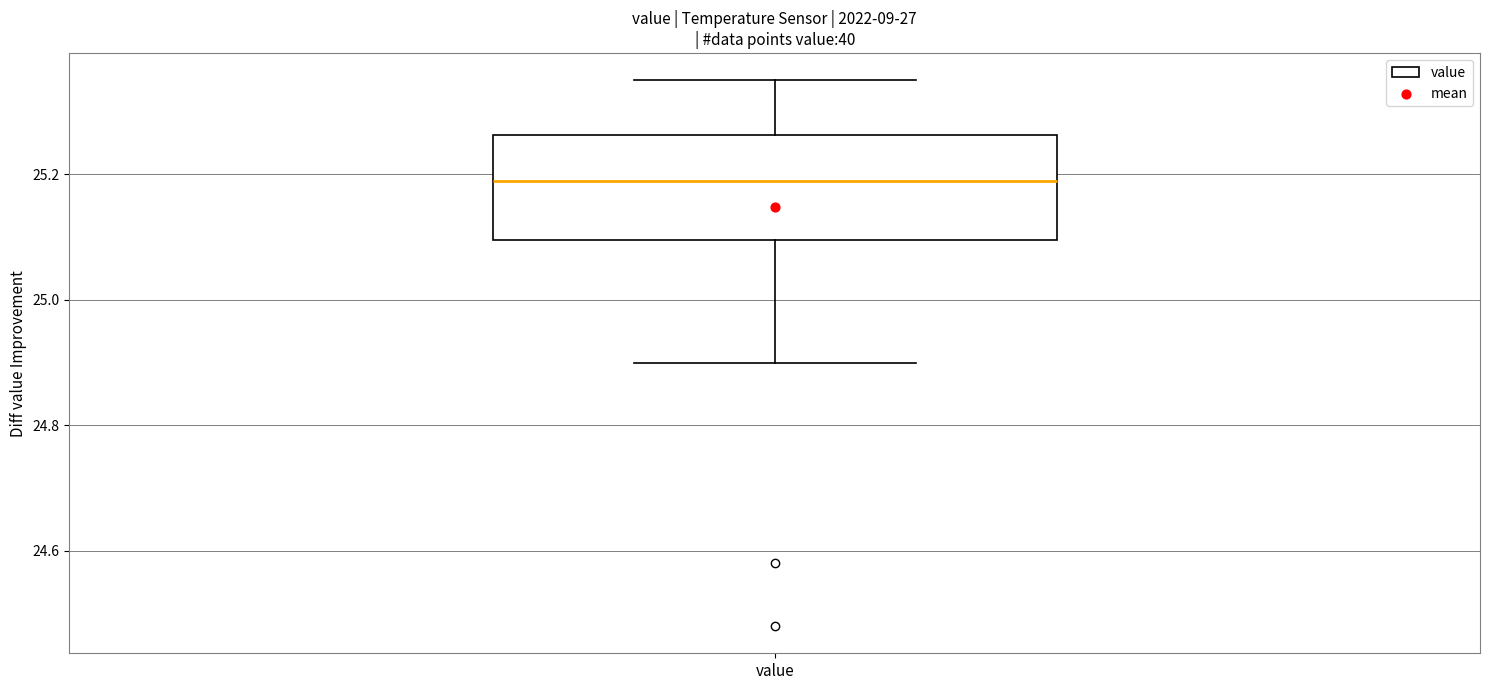

Where is the upper edge of the box for value on the y-axis? The values are not printed on the chart, so give them approximately, as read against the axis.

25.26